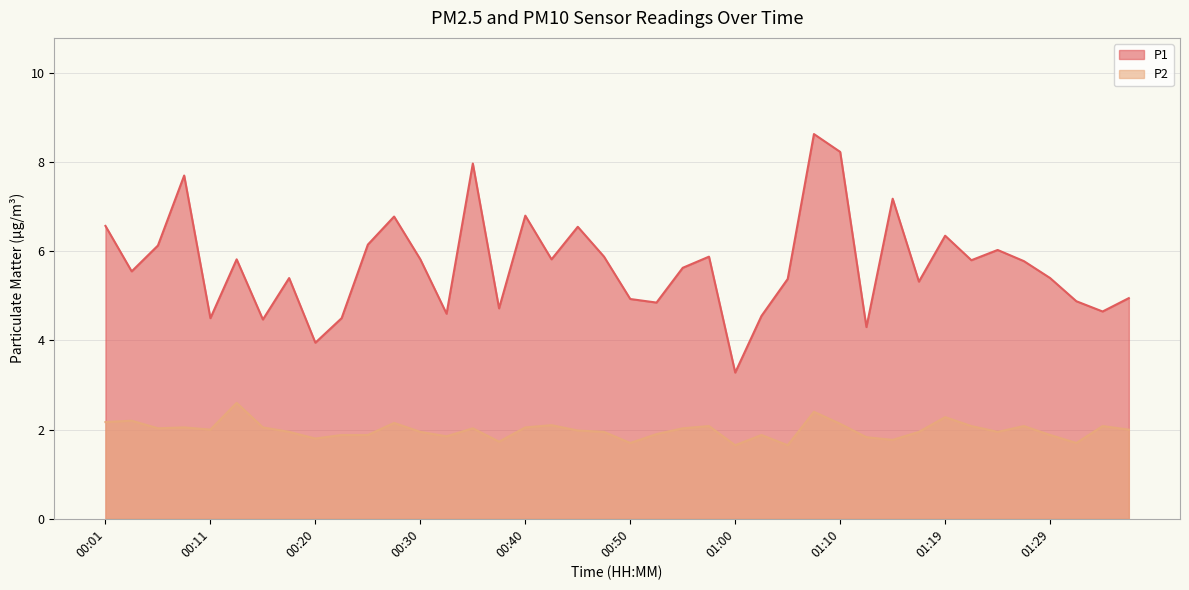

What position from the right is 01:34?

2